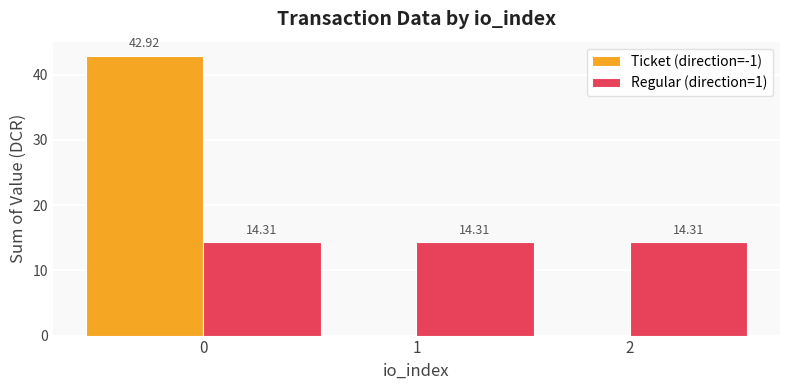

What is the sum of all Regular (direction=1) values?

42.9